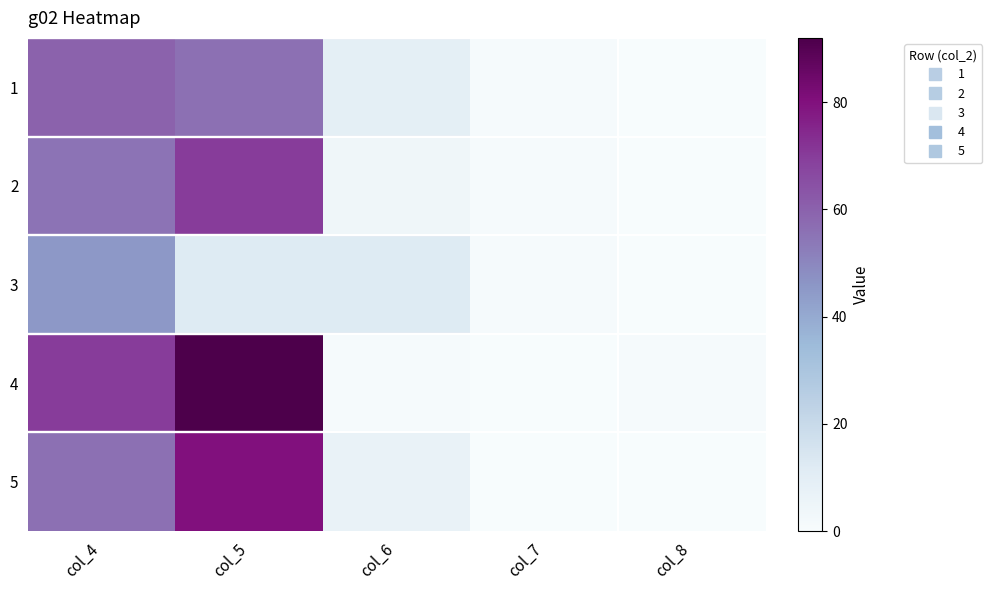

What is the maximum value shown in the chart?

92